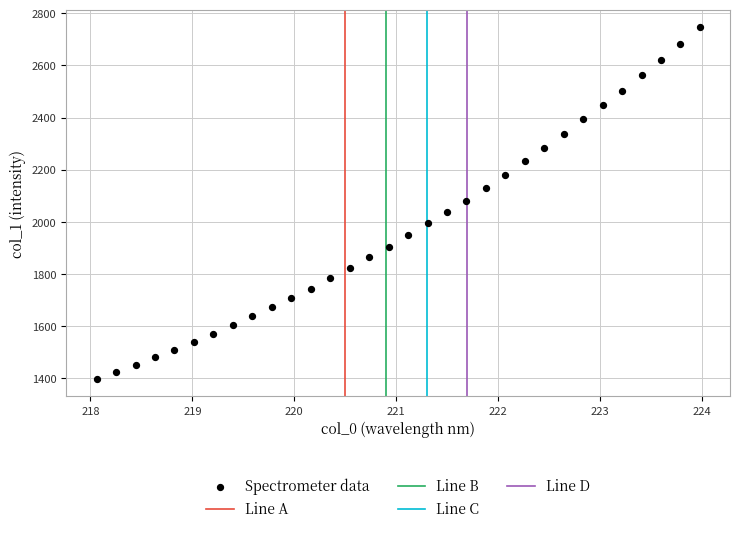

What is the range of Y values (max minus min)?

1348.0